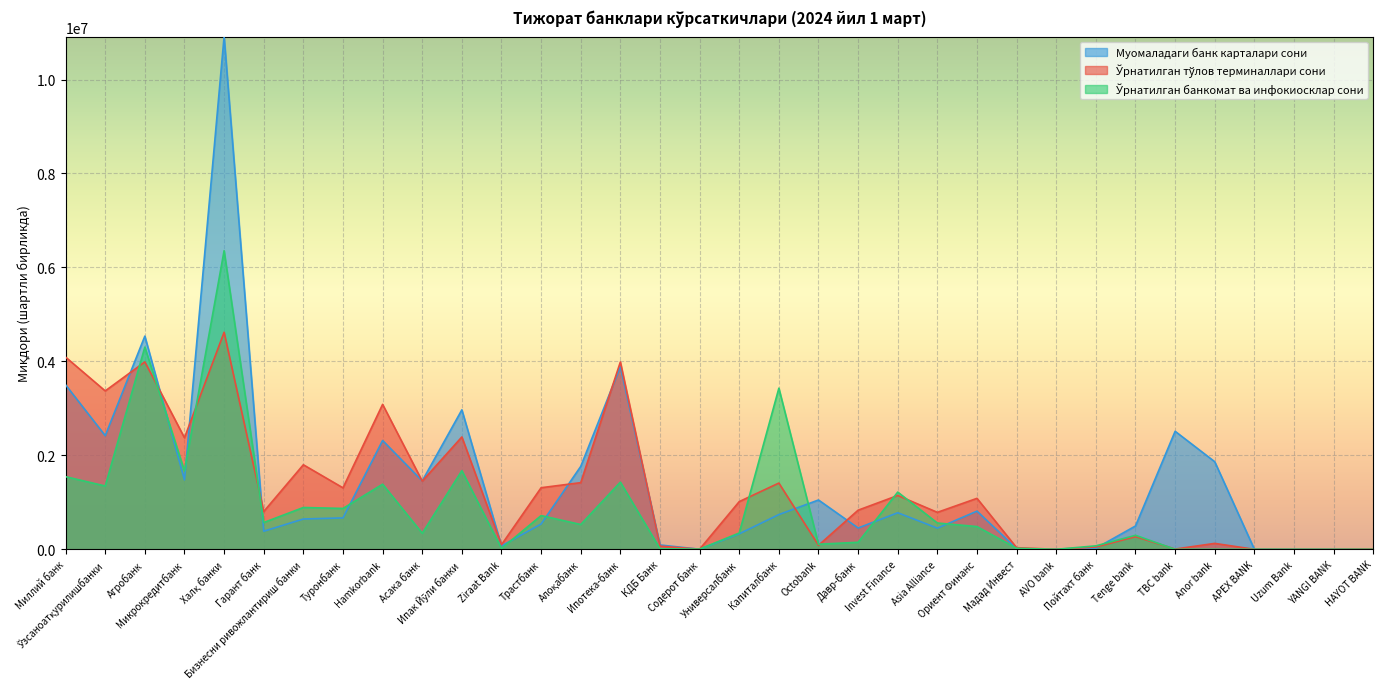

What is the difference between the second highest and second lowest values in the Ўрнатилган тўлов терминаллари сони series?

4091100